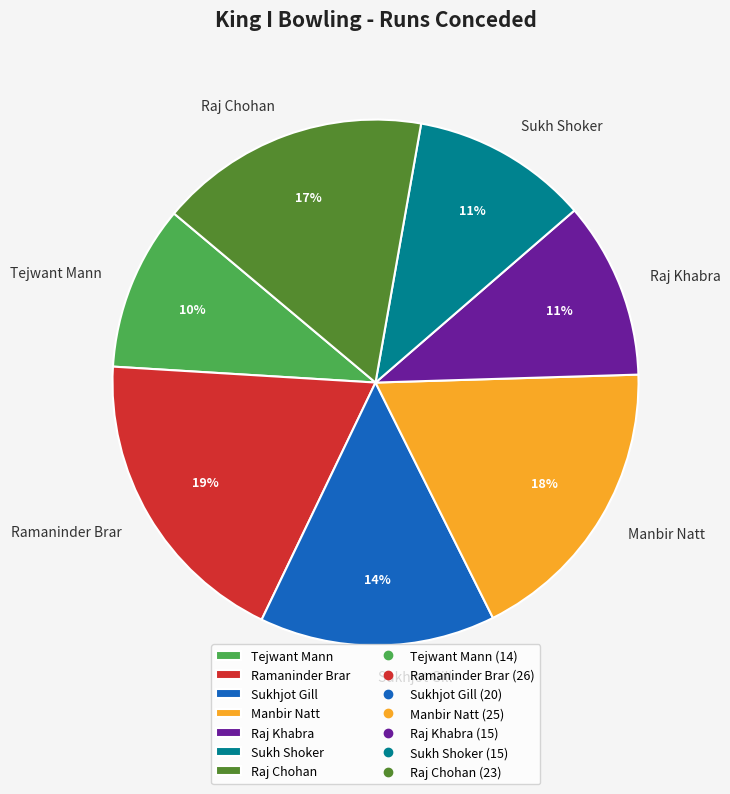

How many segments does this pie chart have?

7